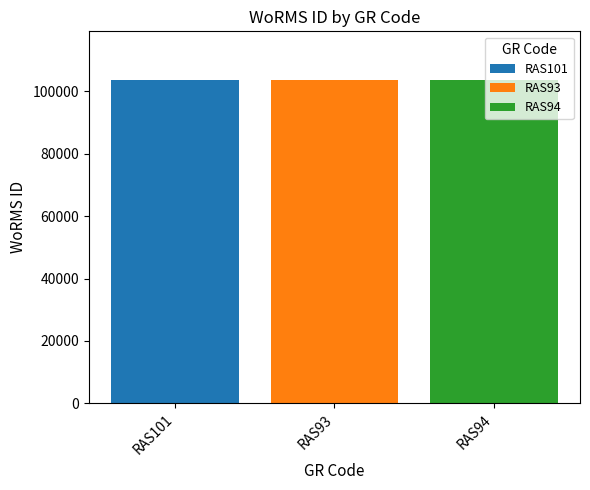

Rank the series by their average value, from highest to lowest.

RAS101, RAS94, RAS93